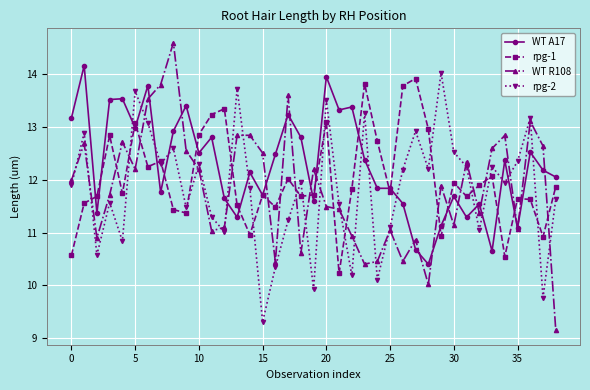

Which series has the widest spread of values?

WT R108